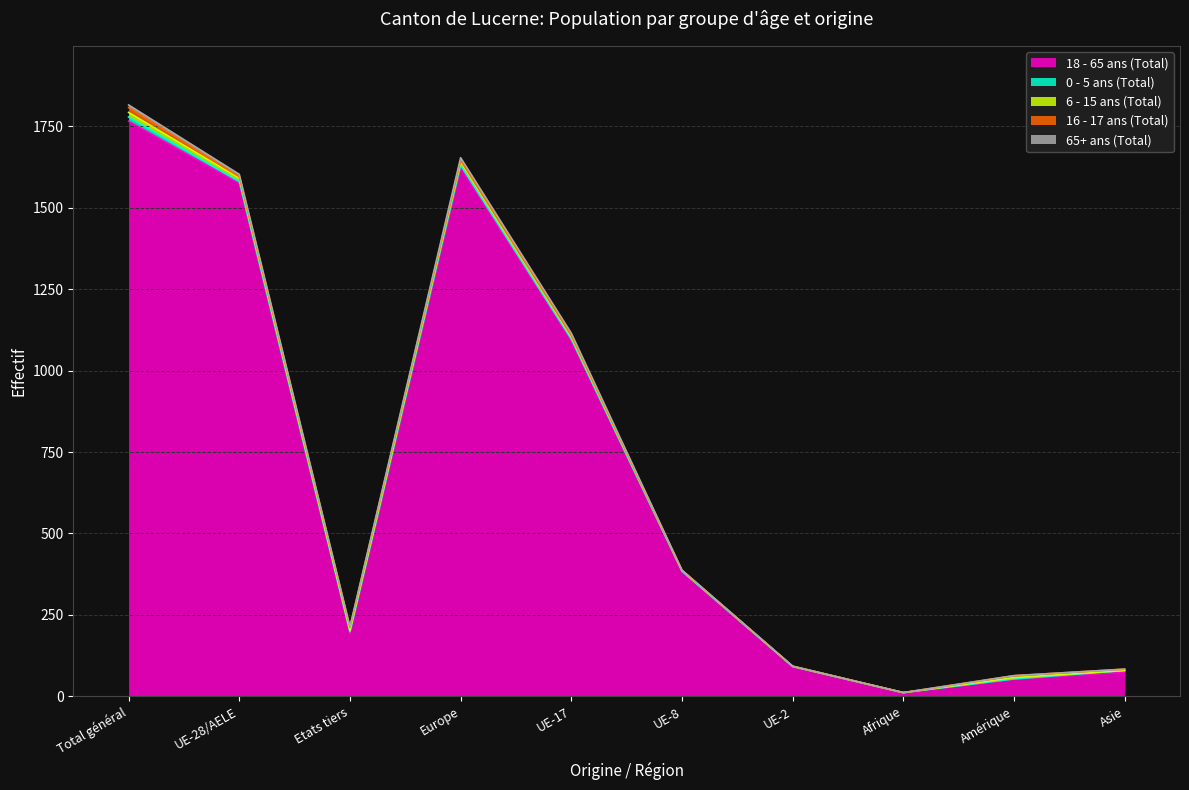

After their last crossing, which series has the higher values: 65+ ans (Total) or 0 - 5 ans (Total)?

0 - 5 ans (Total)